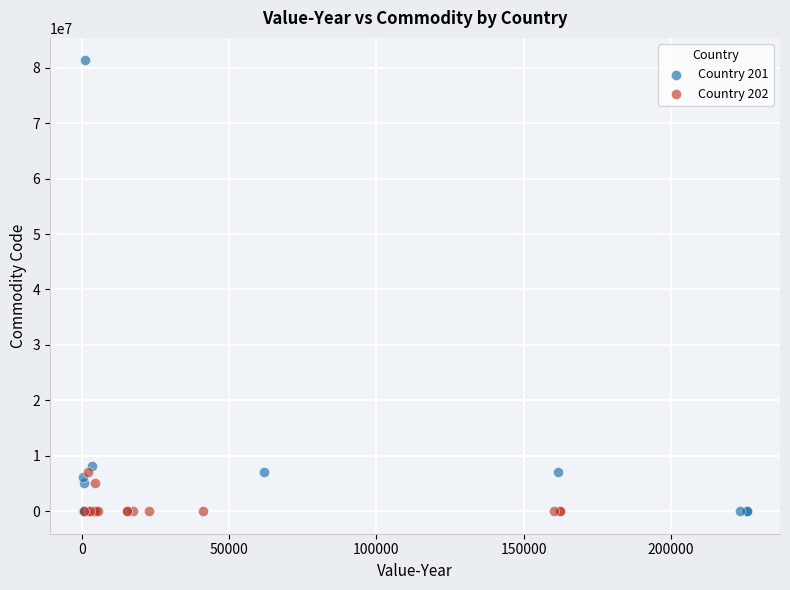

Which series contains the highest Y value?

Country 201